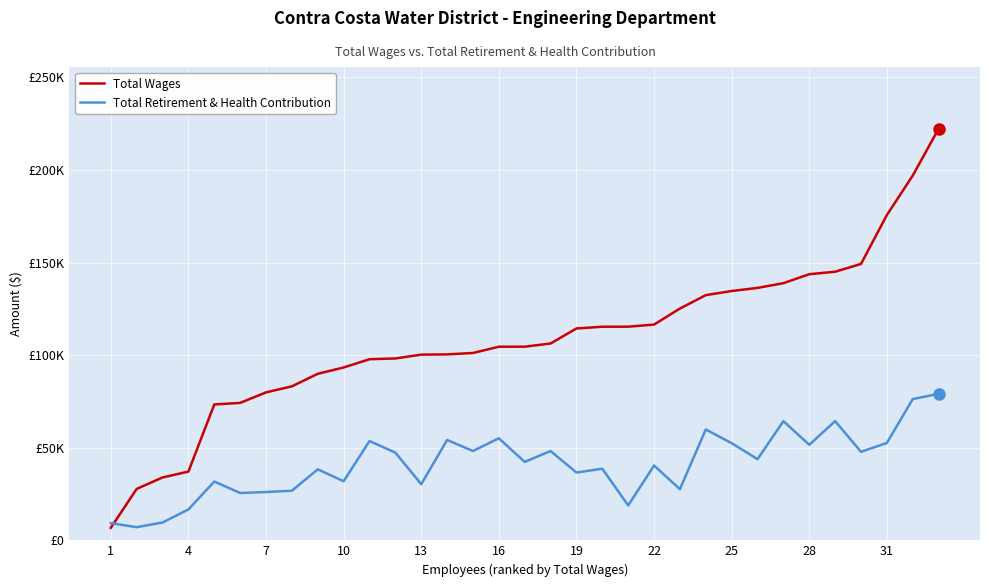

Does the chart have visible grid lines?

Yes